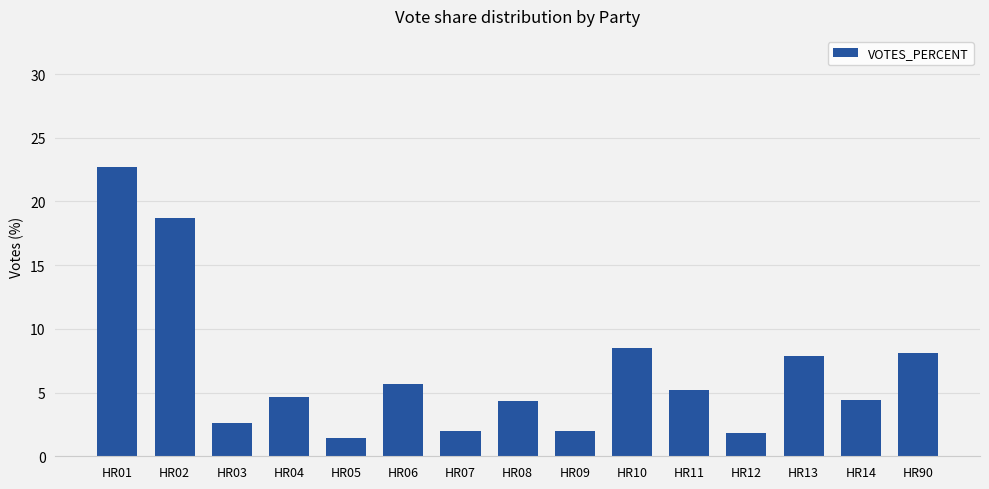

Does the chart contain stacked bars?

No